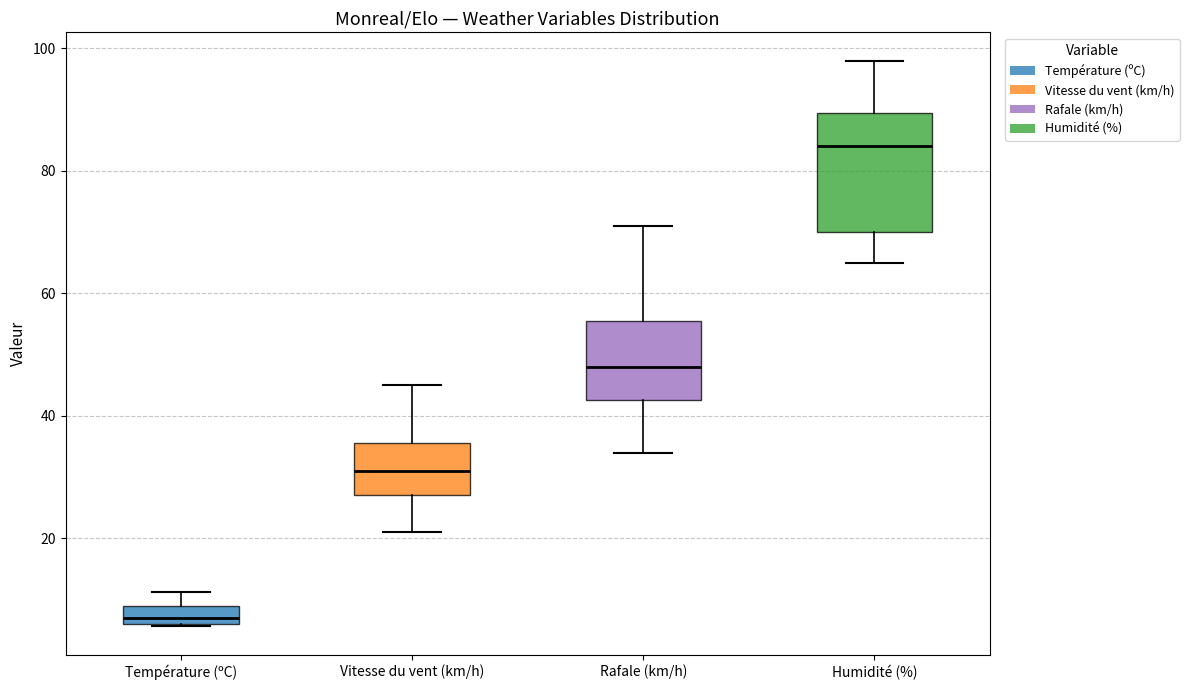

Which box is the tallest, from its lower edge to its upper edge?

Humidité (%)